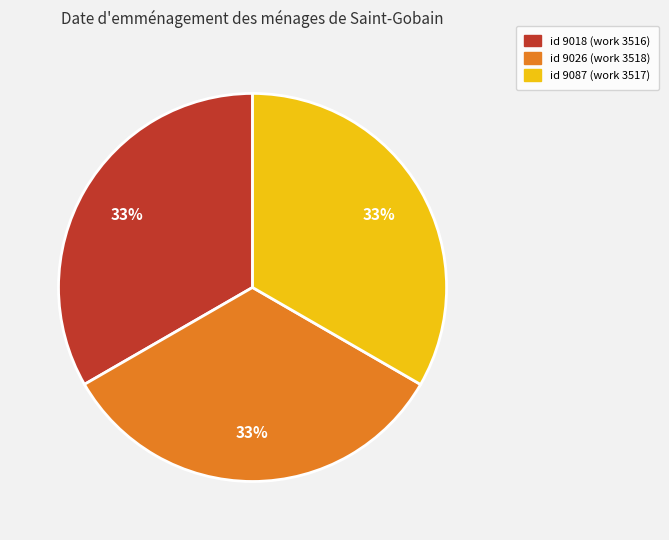

How many slices are in this pie chart?

3